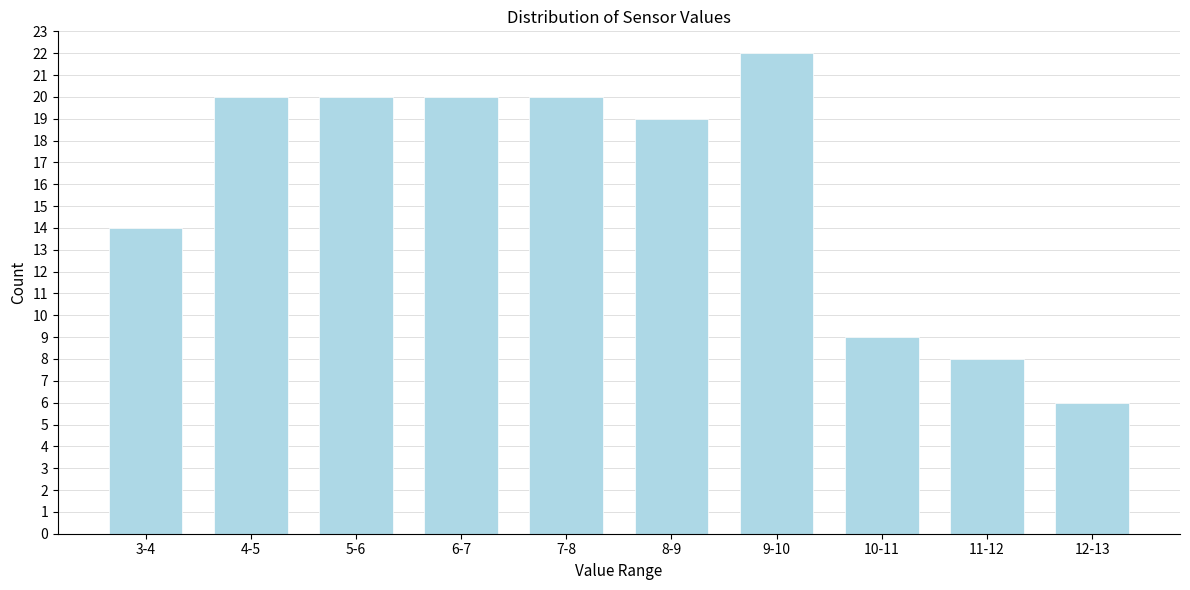

Reading left to right, what are all the values shown in this chart?

14	20	20	20	20	19	22	9	8	6